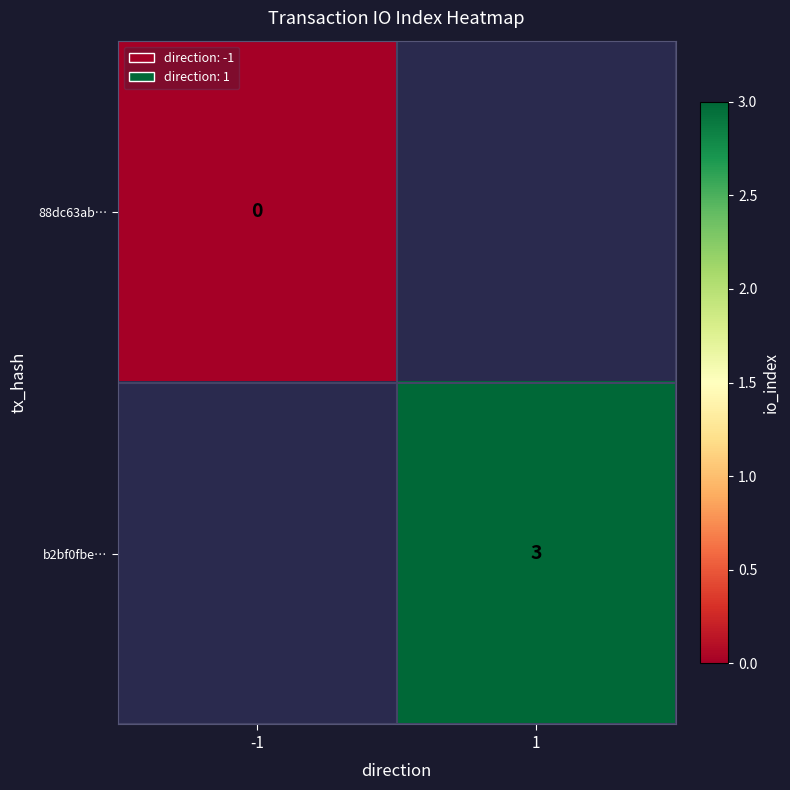

Is the value of b2bf0fbe… at 1 greater than the value of 88dc63ab… at -1?

Yes